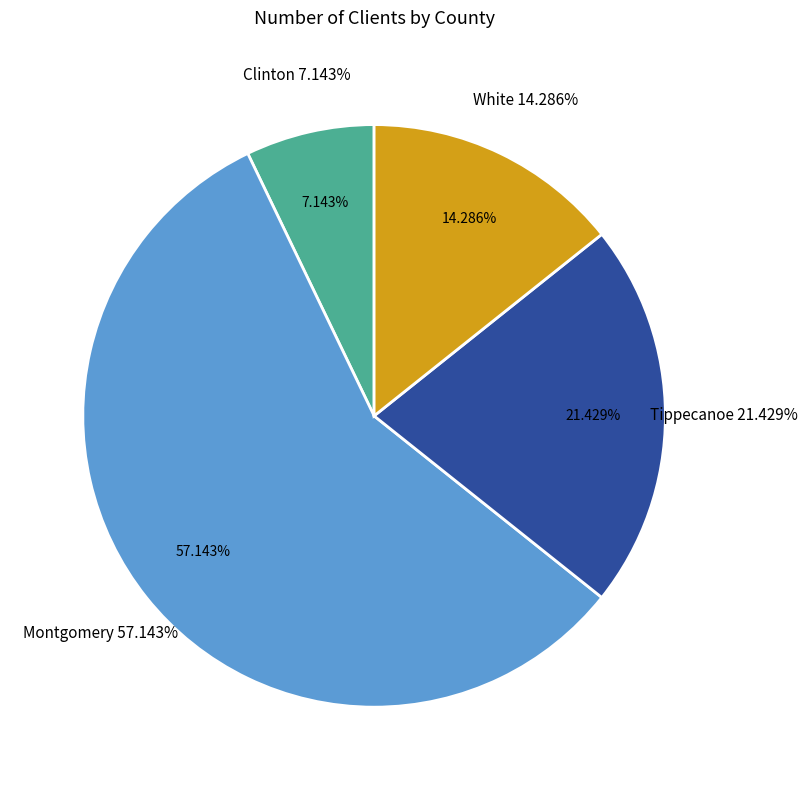

What is the ratio of the value at Clinton to the value at Montgomery?

0.1